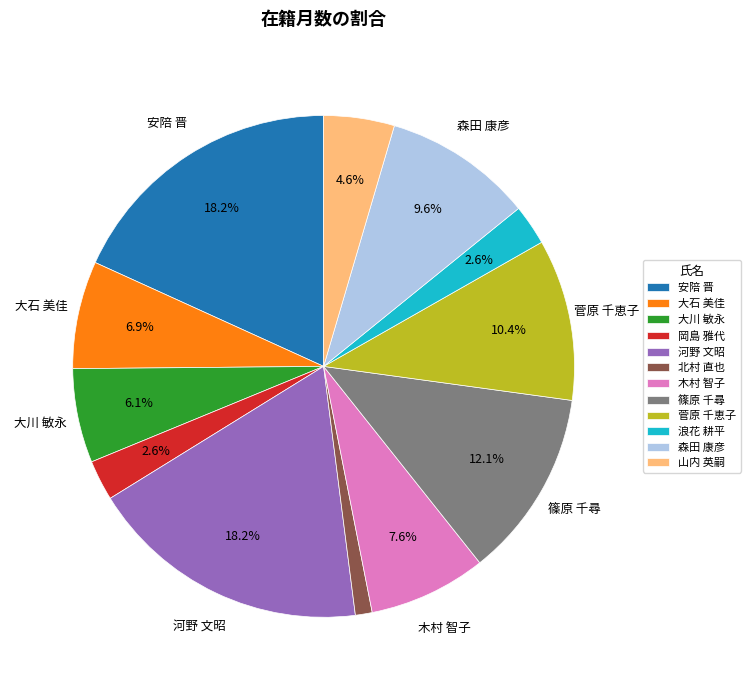

Which slice is the smallest?

北村 直也